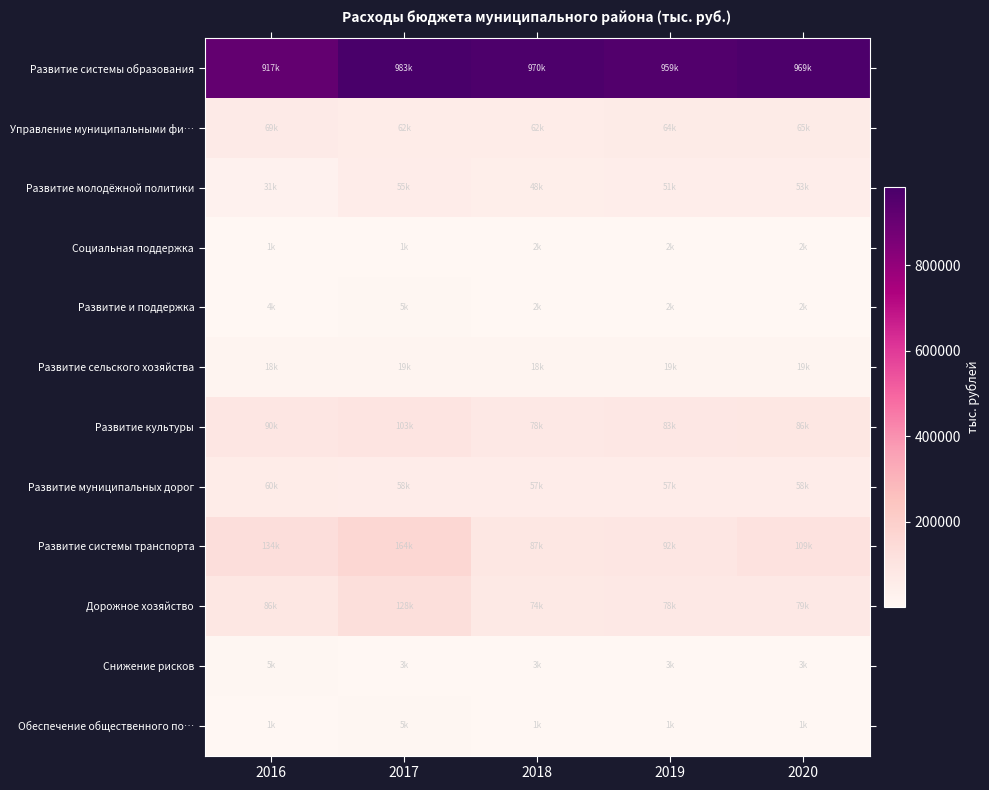

Which series has the largest range (max minus min)?

Развитие системы транспорта